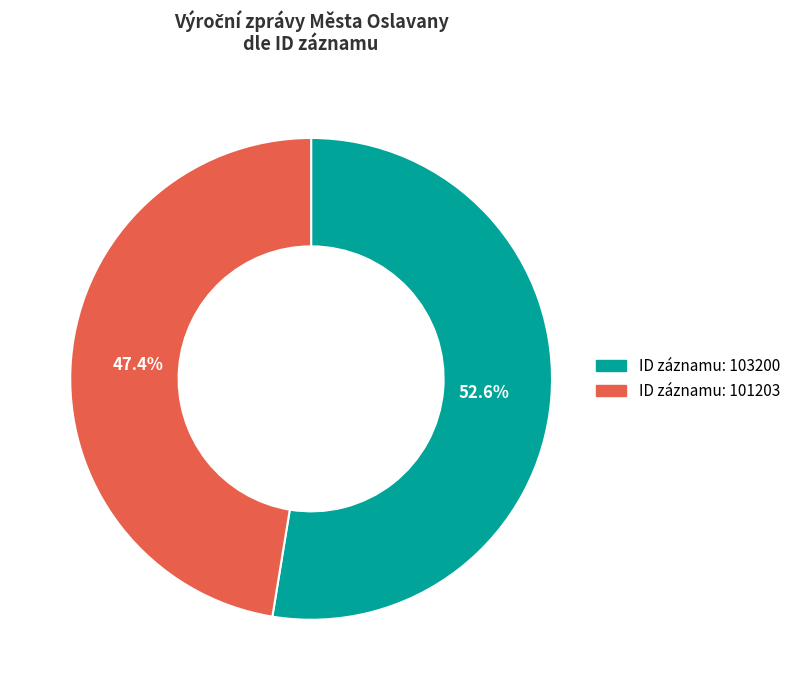

Count the number of slices in the pie.

2